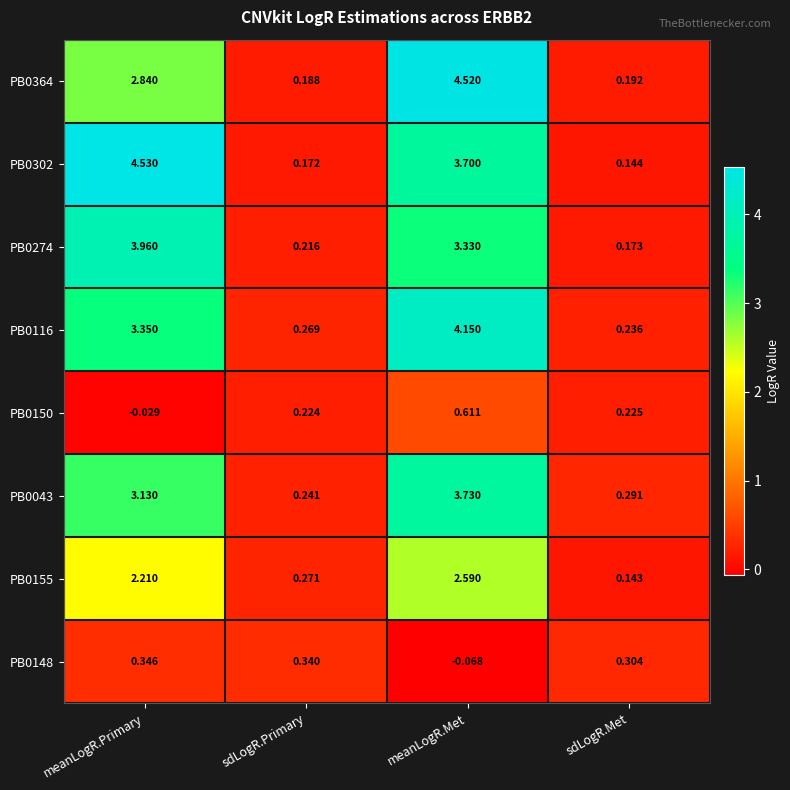

Which category has the highest value in the PB0302 series?

meanLogR.Primary